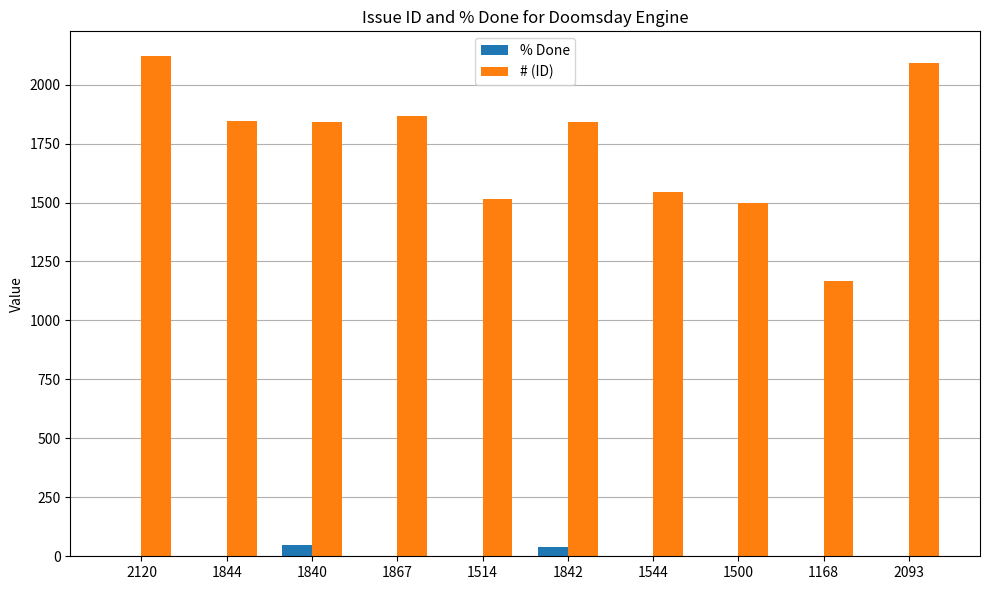

Is the value of % Done at 1844 greater than the value of # (ID) at 1500?

No